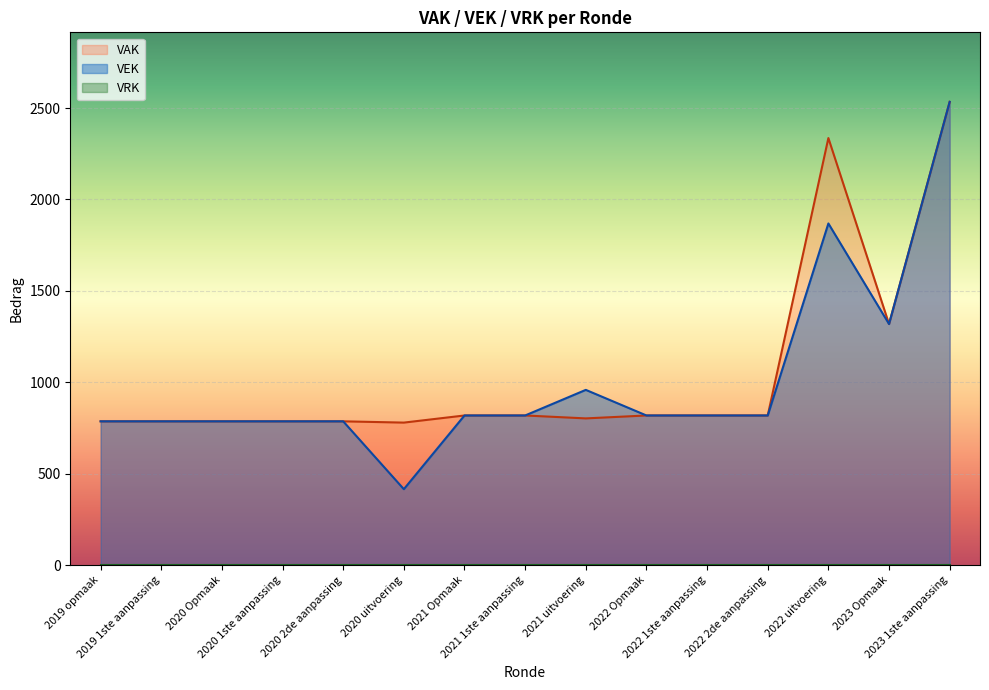

What is the greatest value displayed?

2534